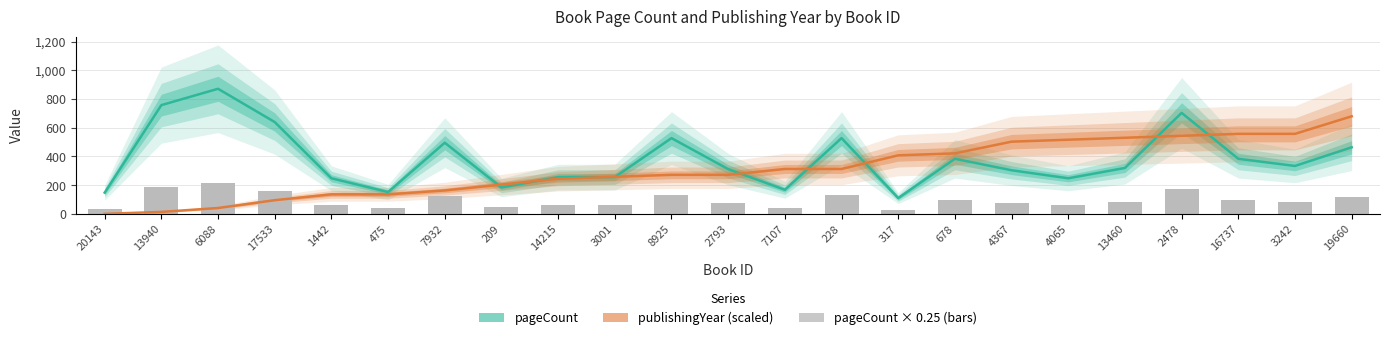

What is the total value across all series at 20143?

148.0